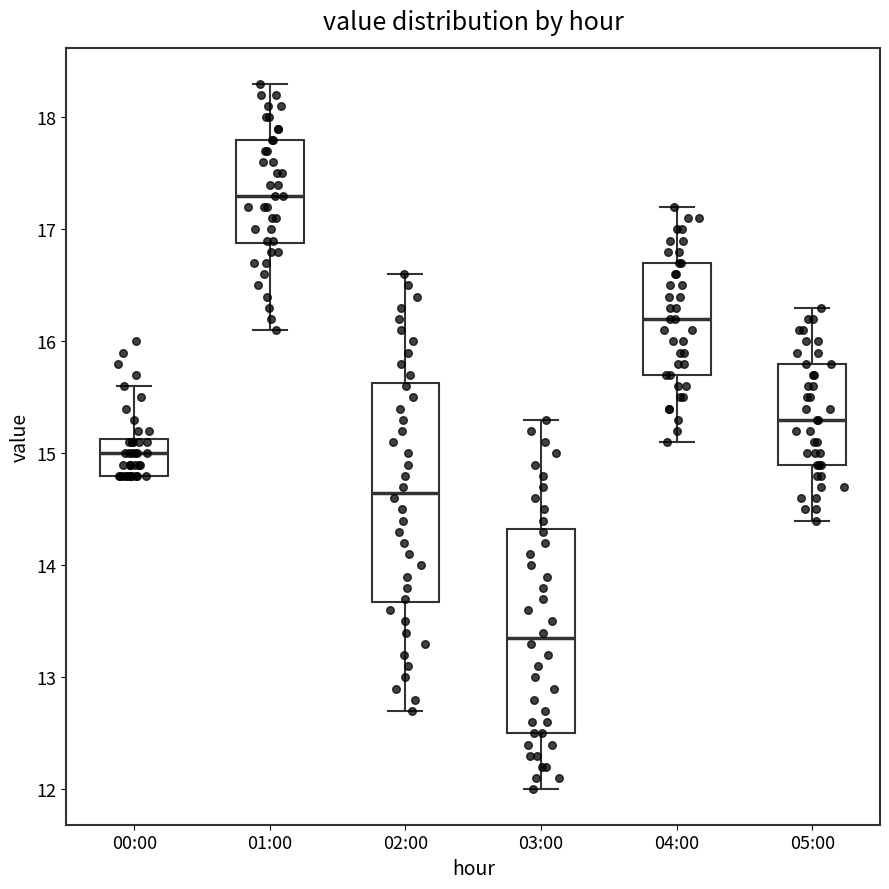

Reading left to right, read every box against the y-axis: the position of its median line, the range the box covers, and the ends of its whiskers. The values are not printed on the chart, so give them approximately, as read against the axis.

00:00: median 15.0, box 14.8 to 15.1, whiskers 14.8 to 15.6
01:00: median 17.3, box 16.9 to 17.8, whiskers 16.1 to 18.3
02:00: median 14.7, box 13.7 to 15.6, whiskers 12.7 to 16.6
03:00: median 13.4, box 12.5 to 14.3, whiskers 12.0 to 15.3
04:00: median 16.2, box 15.7 to 16.7, whiskers 15.1 to 17.2
05:00: median 15.3, box 14.9 to 15.8, whiskers 14.4 to 16.3